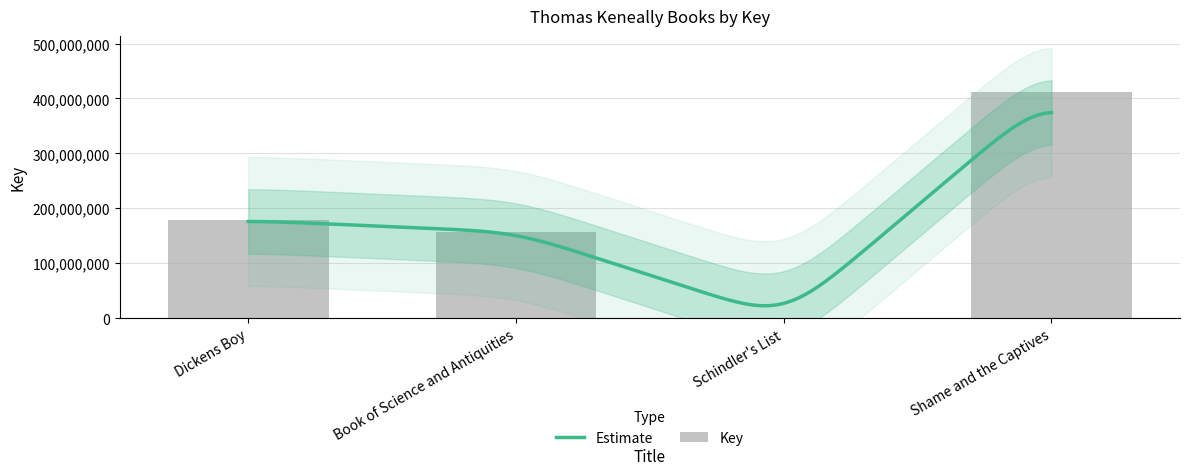

How many categories are shown in the chart?

4